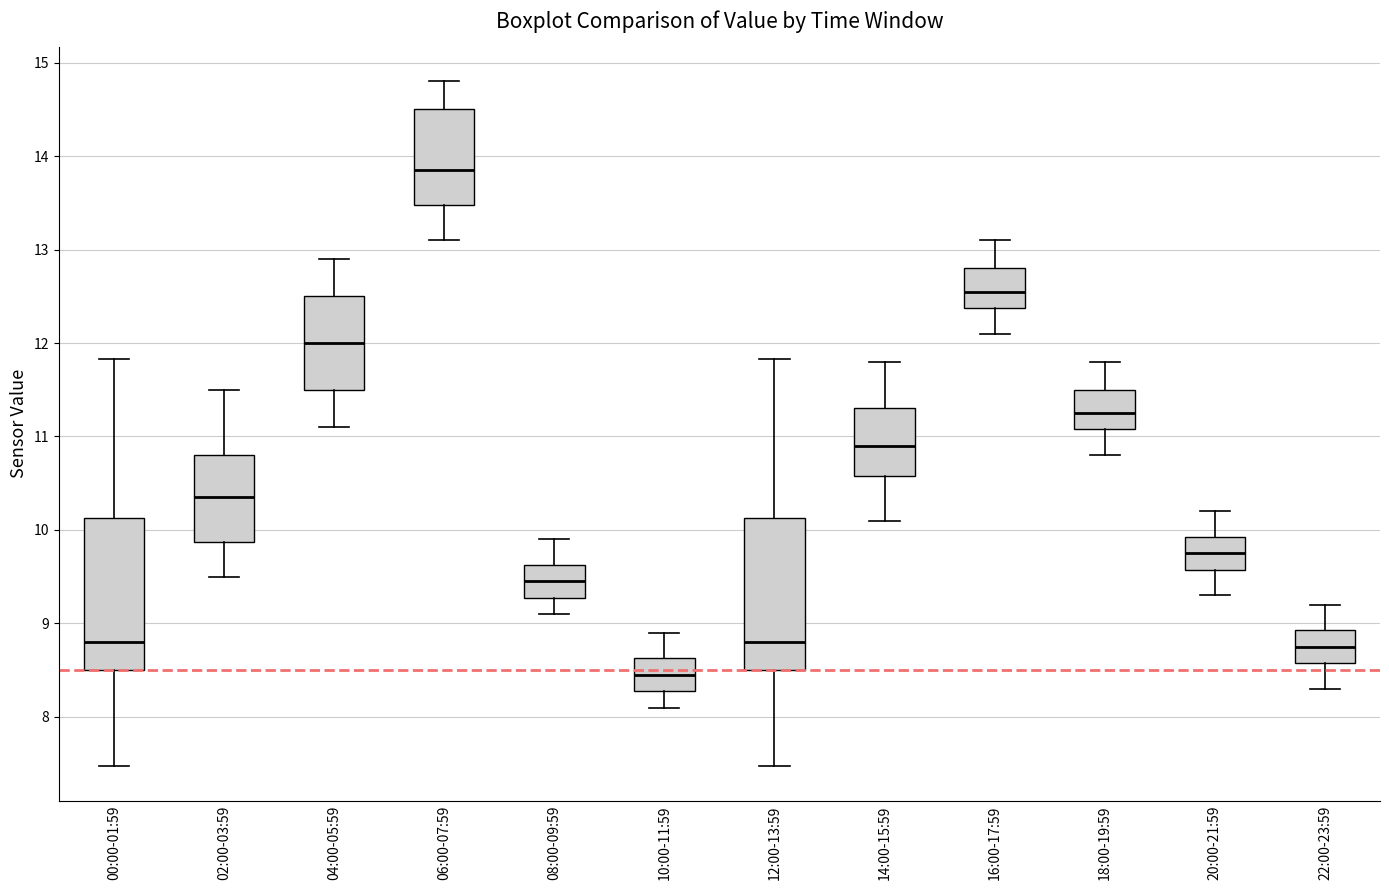

Reading left to right, transcribe this box plot: for each box, give where its median line is, the range the box spans, and where its two whiskers end, as read against the y-axis. The values are not printed on the chart, so give them approximately, as read against the axis.

00:00-01:59: median 8.8, box 8.5 to 10.1, whiskers 7.5 to 11.8
02:00-03:59: median 10.4, box 9.9 to 10.8, whiskers 9.5 to 11.5
04:00-05:59: median 12.0, box 11.5 to 12.5, whiskers 11.1 to 12.9
06:00-07:59: median 13.9, box 13.5 to 14.5, whiskers 13.1 to 14.8
08:00-09:59: median 9.5, box 9.3 to 9.6, whiskers 9.1 to 9.9
10:00-11:59: median 8.5, box 8.3 to 8.6, whiskers 8.1 to 8.9
12:00-13:59: median 8.8, box 8.5 to 10.1, whiskers 7.5 to 11.8
14:00-15:59: median 10.9, box 10.6 to 11.3, whiskers 10.1 to 11.8
16:00-17:59: median 12.6, box 12.4 to 12.8, whiskers 12.1 to 13.1
18:00-19:59: median 11.3, box 11.1 to 11.5, whiskers 10.8 to 11.8
20:00-21:59: median 9.8, box 9.6 to 9.9, whiskers 9.3 to 10.2
22:00-23:59: median 8.8, box 8.6 to 8.9, whiskers 8.3 to 9.2